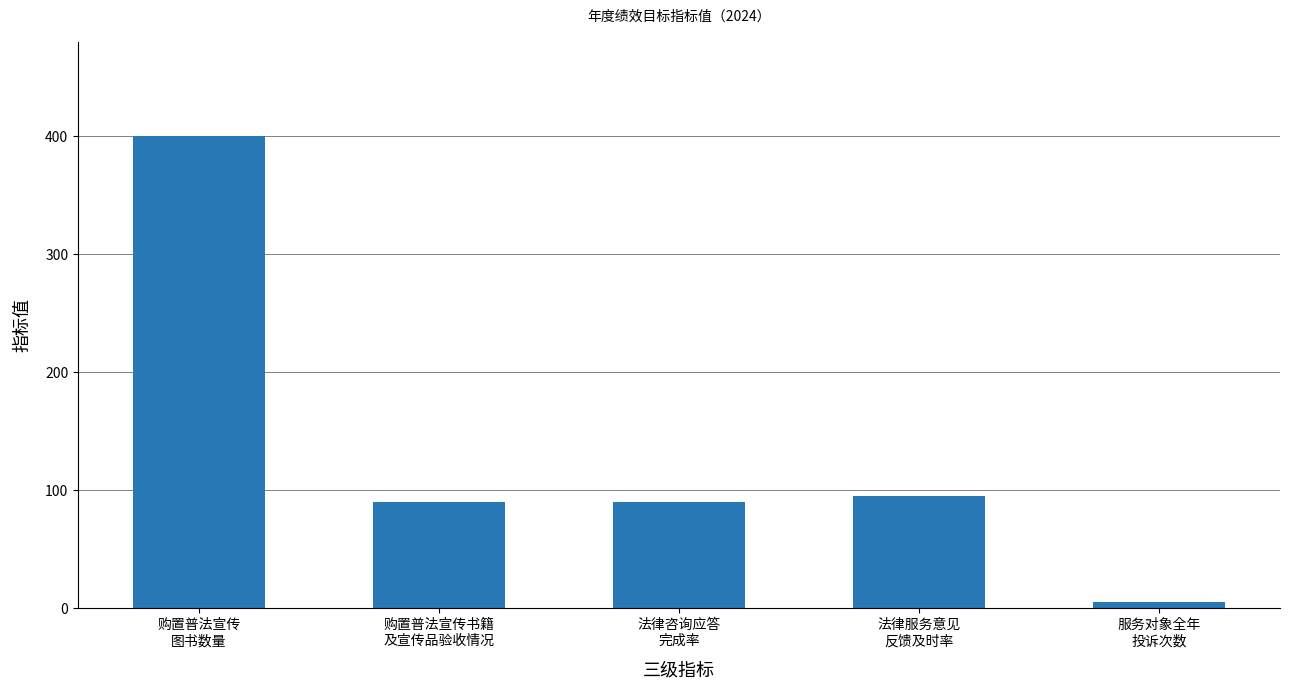

Reading left to right, transcribe all the data shown in this chart.

购置普法宣传
图书数量=400	购置普法宣传书籍
及宣传品验收情况=90	法律咨询应答
完成率=90	法律服务意见
反馈及时率=95	服务对象全年
投诉次数=5